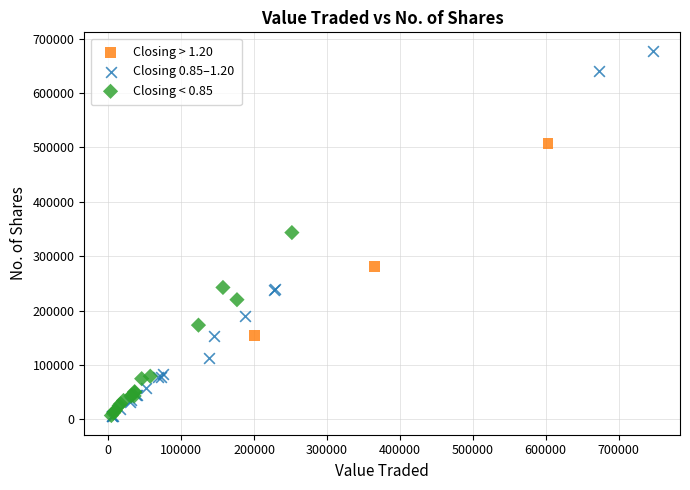

Which series reaches the maximum Y coordinate?

Closing 0.85–1.20